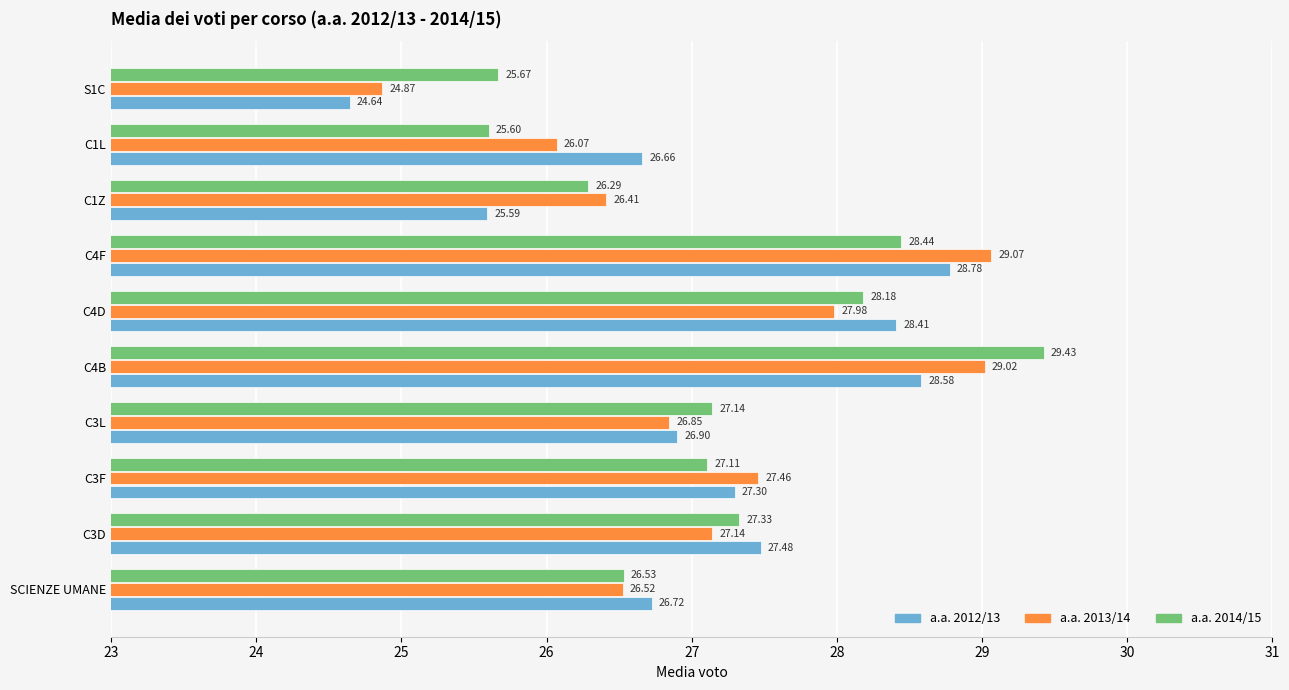

Rank the series by their average value, from highest to lowest.

a.a. 2014/15, a.a. 2013/14, a.a. 2012/13